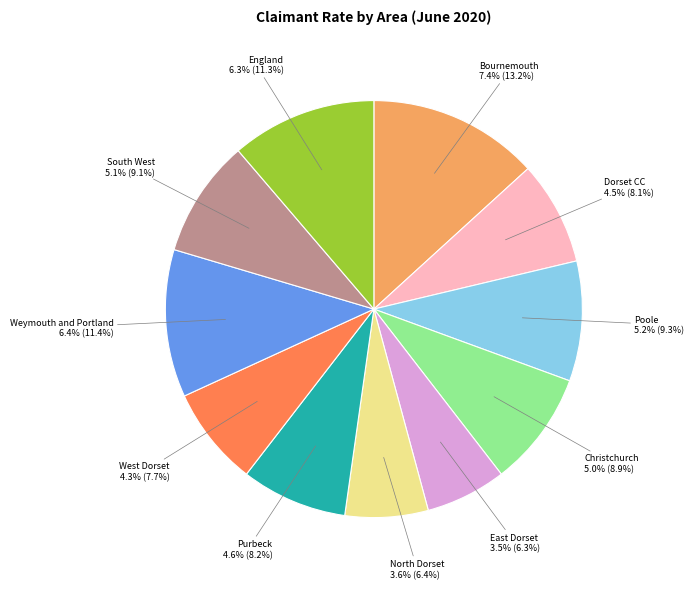

What percentage is the Dorset CC slice, to the nearest percent?

8%